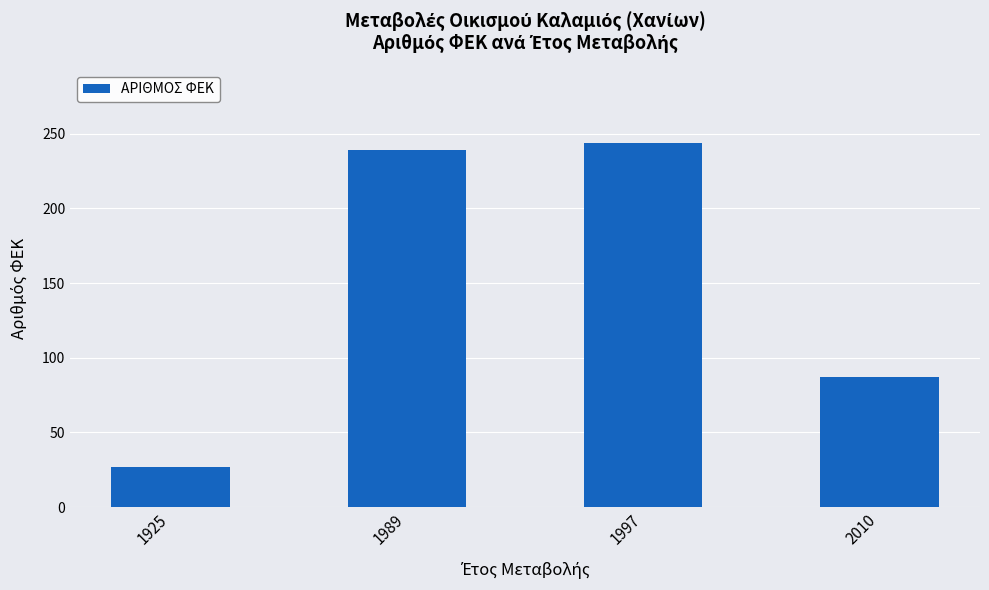

Between 1997 and 1925, which is larger?

1997